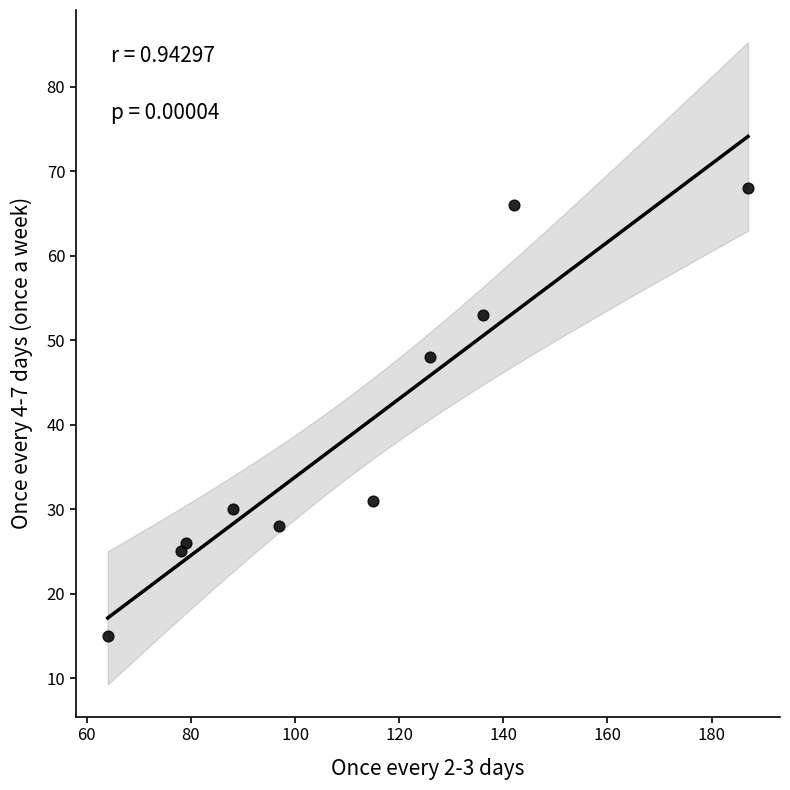

What Y value in the scatter plot is closest to 41?

48